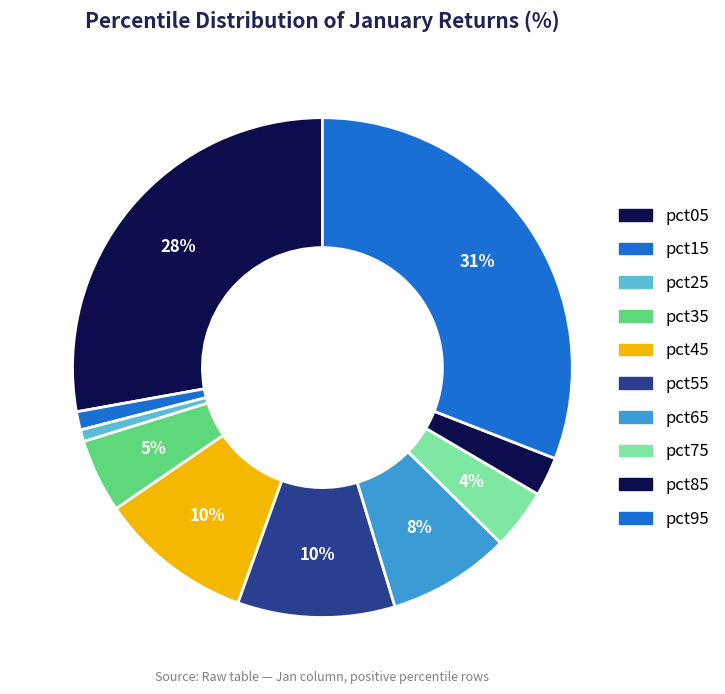

How many slices are in this pie chart?

10